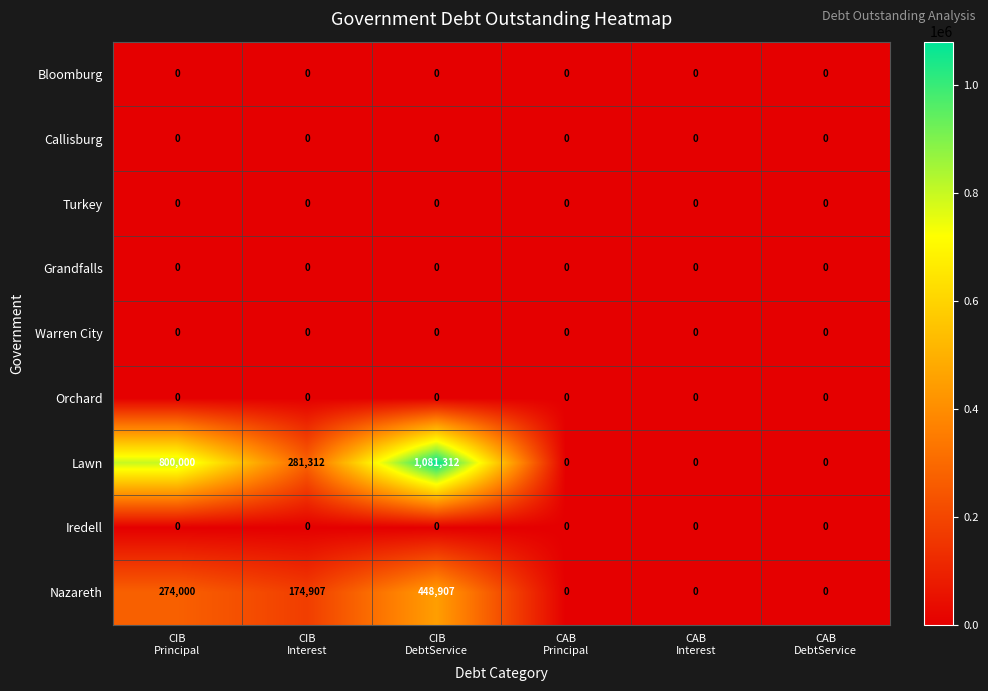

What is the sum of all Lawn values?

2162624